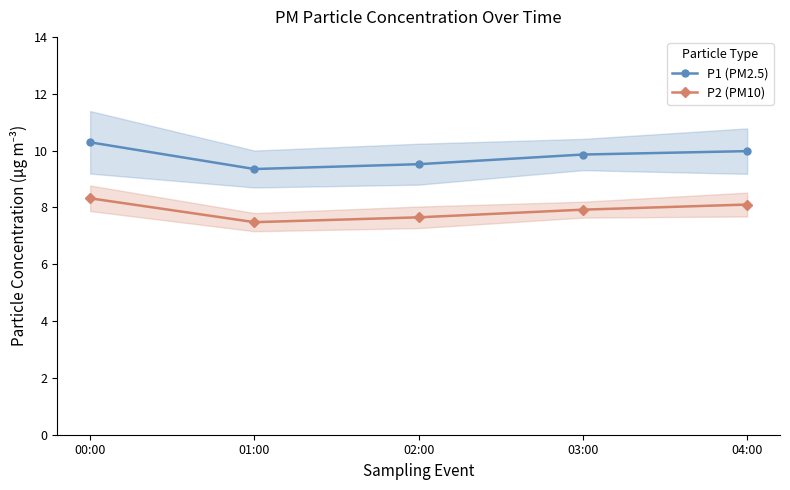

At how many categories does at least one series exceed 10?

1